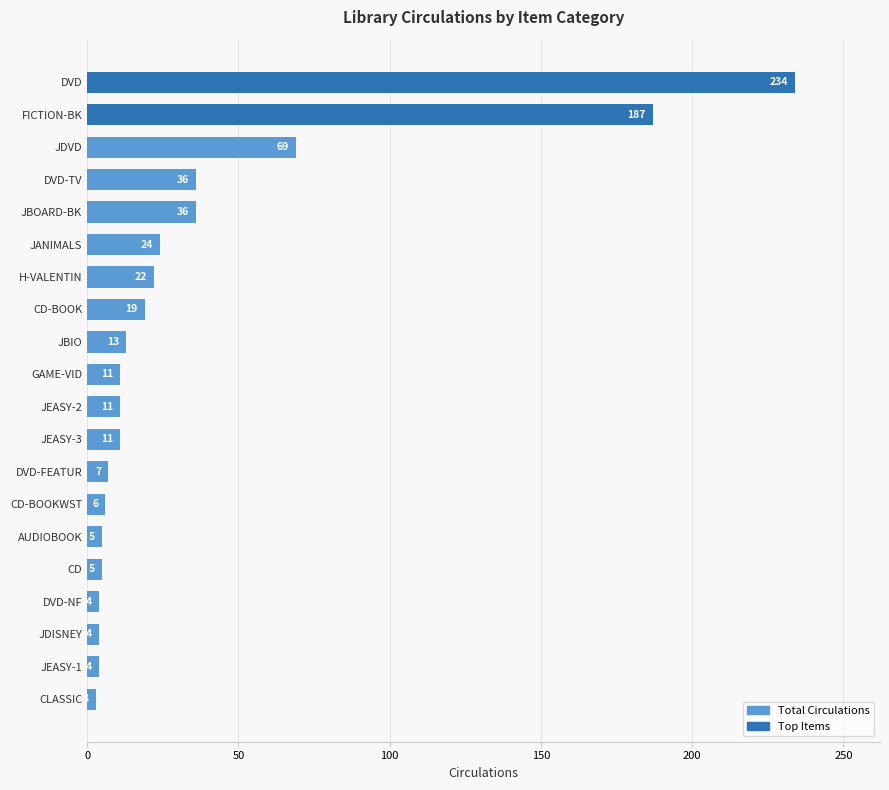

What is the minimum value shown in the chart?

3